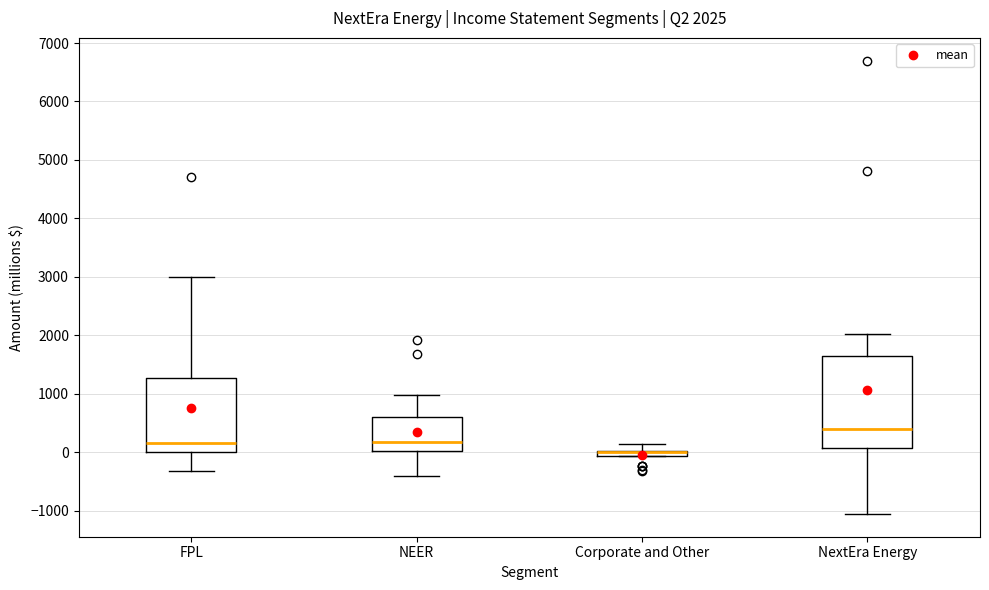

Which box is the tallest, from its lower edge to its upper edge?

NextEra Energy